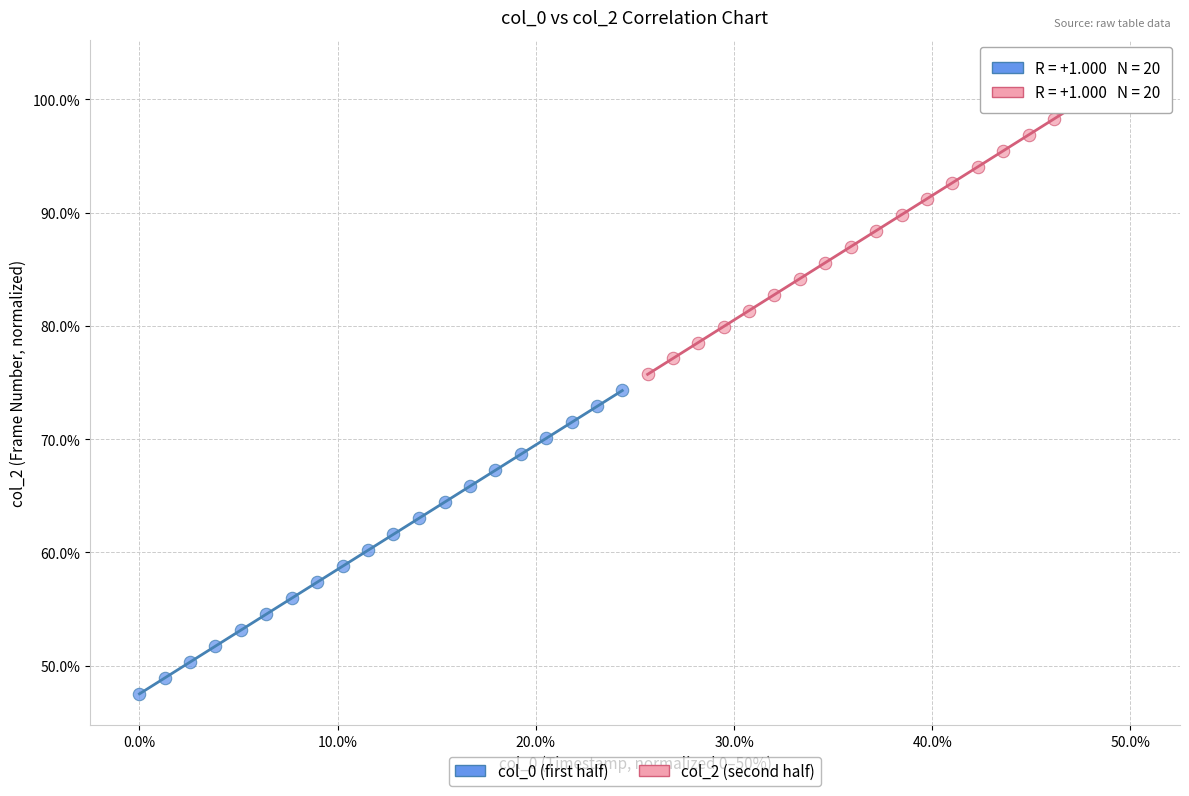

Which series reaches the maximum Y coordinate?

col_2 (second half)